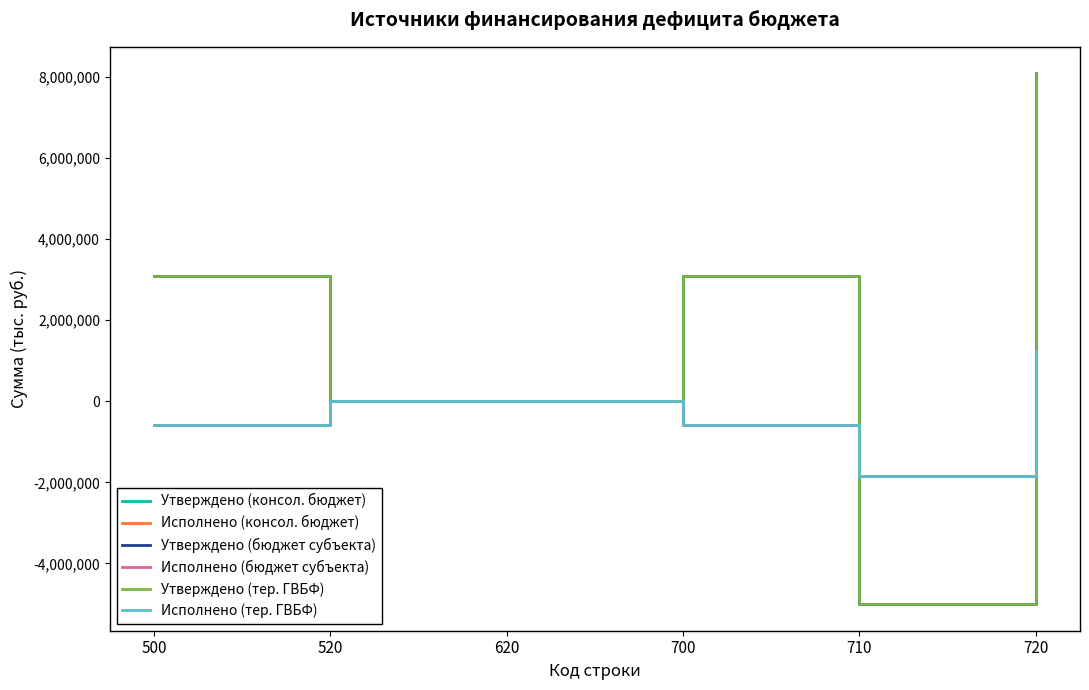

Does the chart display data point markers on the line(s)?

No